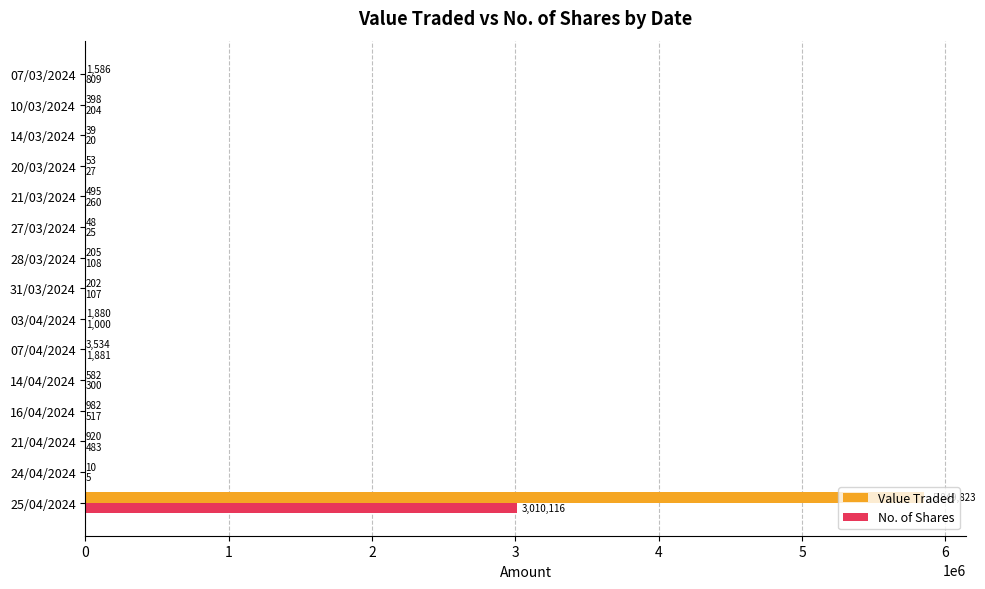

The No. of Shares series shows 1881 at 07/04/2024. True or false?

True